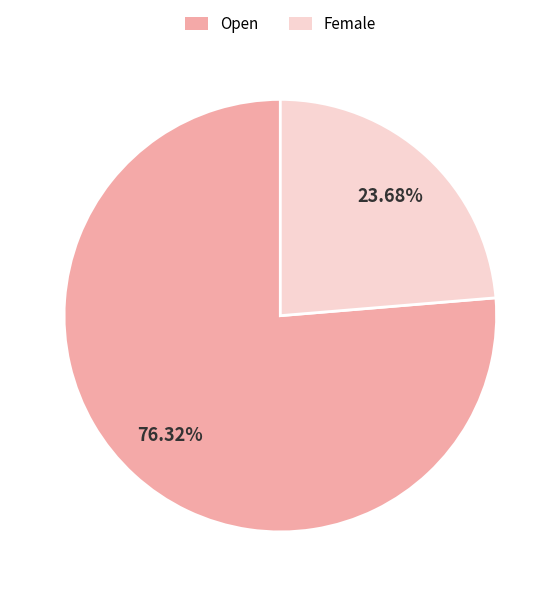

What is the ratio of the value at Open to the value at Female?

3.2